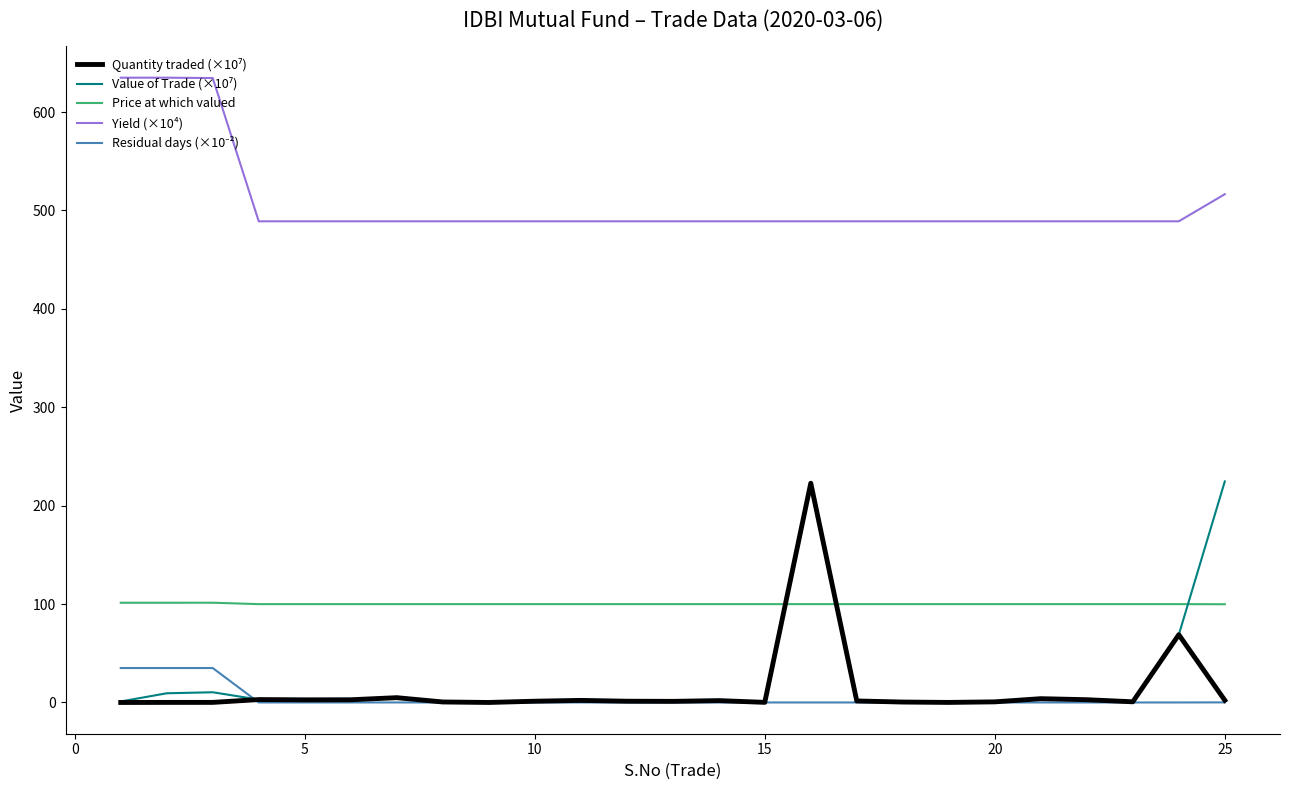

What is the highest value of the Price at which valued series?

101.4